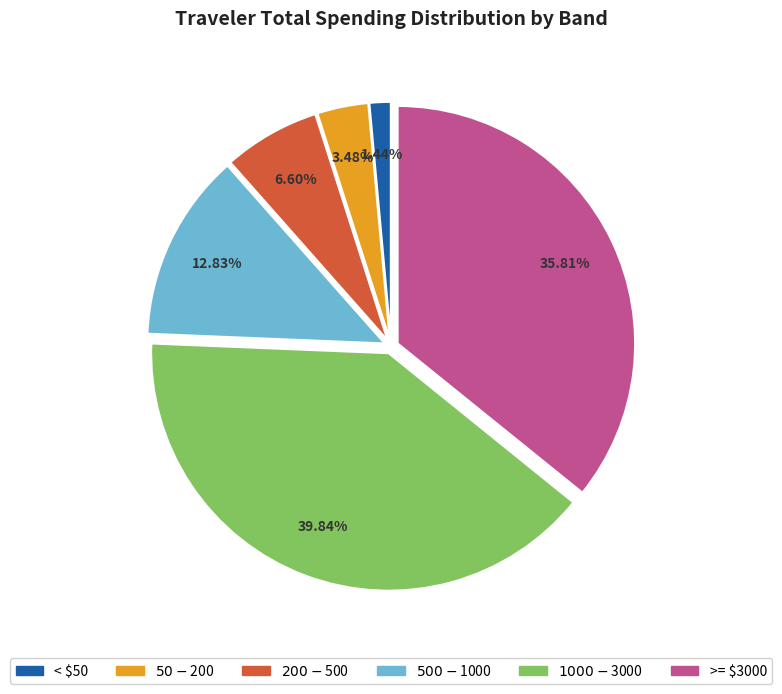

Is < $50 the majority of the pie?

No